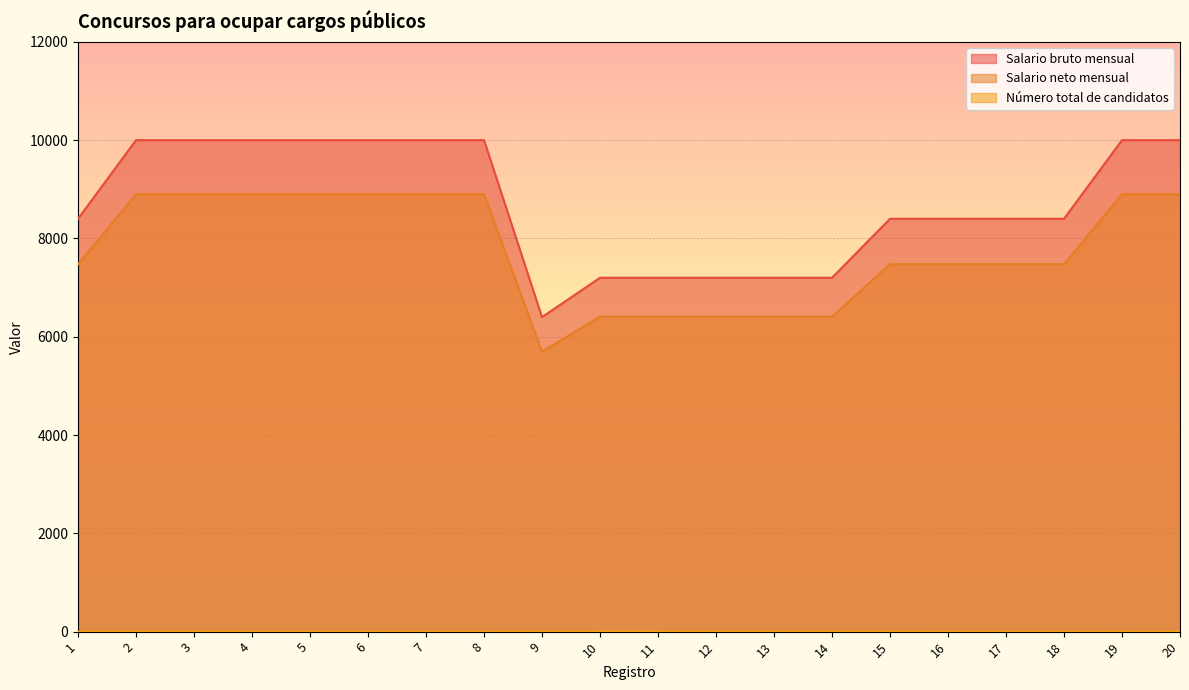

Does the chart display data point markers on the line(s)?

No